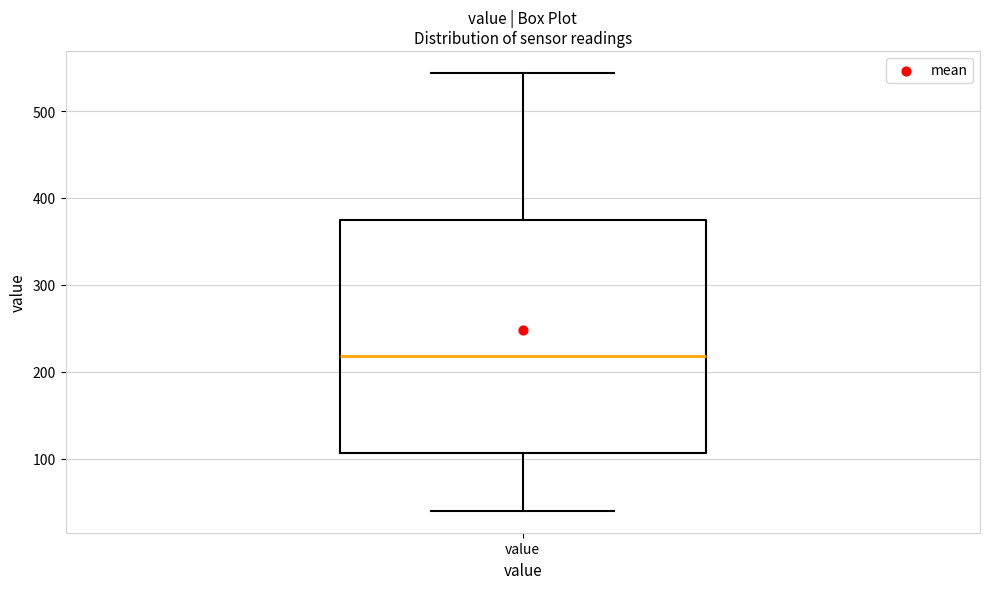

Read this box plot against the y-axis: the position of the median line, the range covered by the box, and the ends of both whiskers. The values are not printed on the chart, so give them approximately, as read against the axis.

median 220, box 110 to 380, whiskers 40 to 540